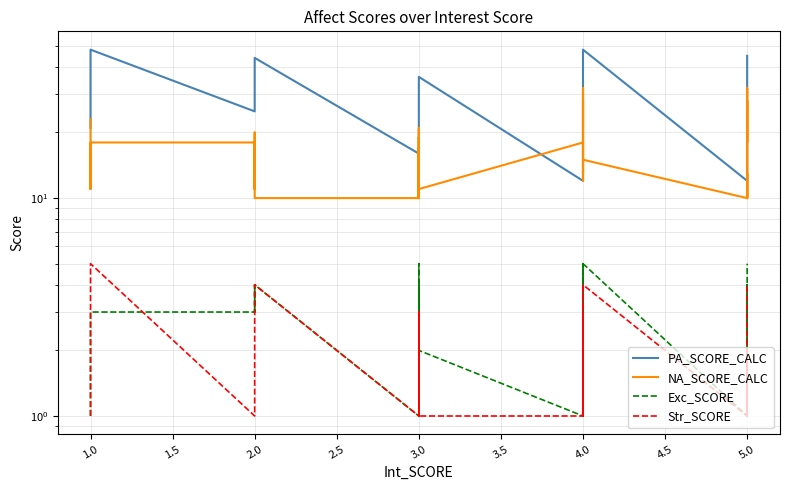

What is the average value of the Exc_SCORE series?

3